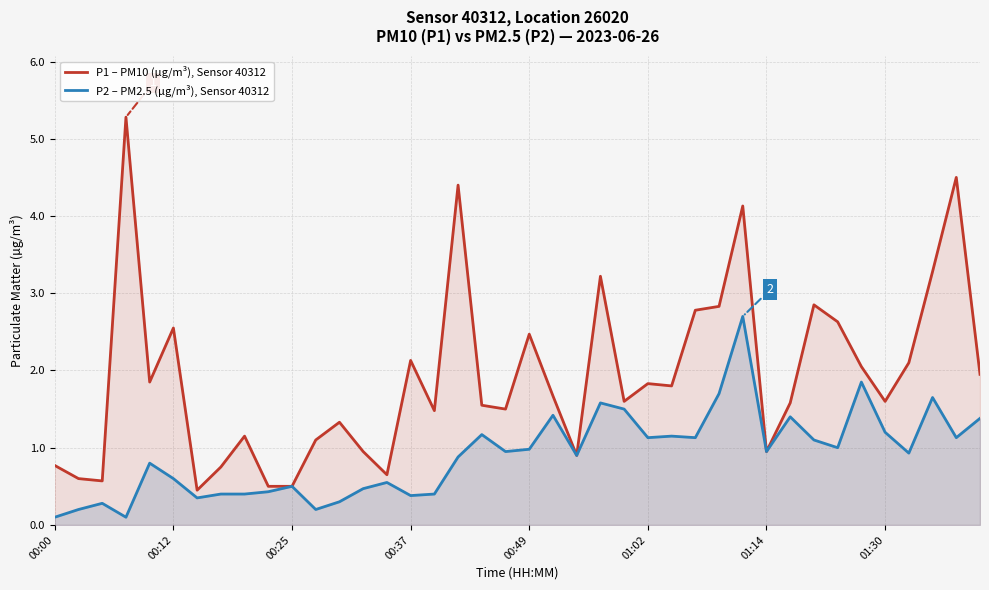

Which series has the largest total across all categories?

P1 – PM10 (µg/m³), Sensor 40312